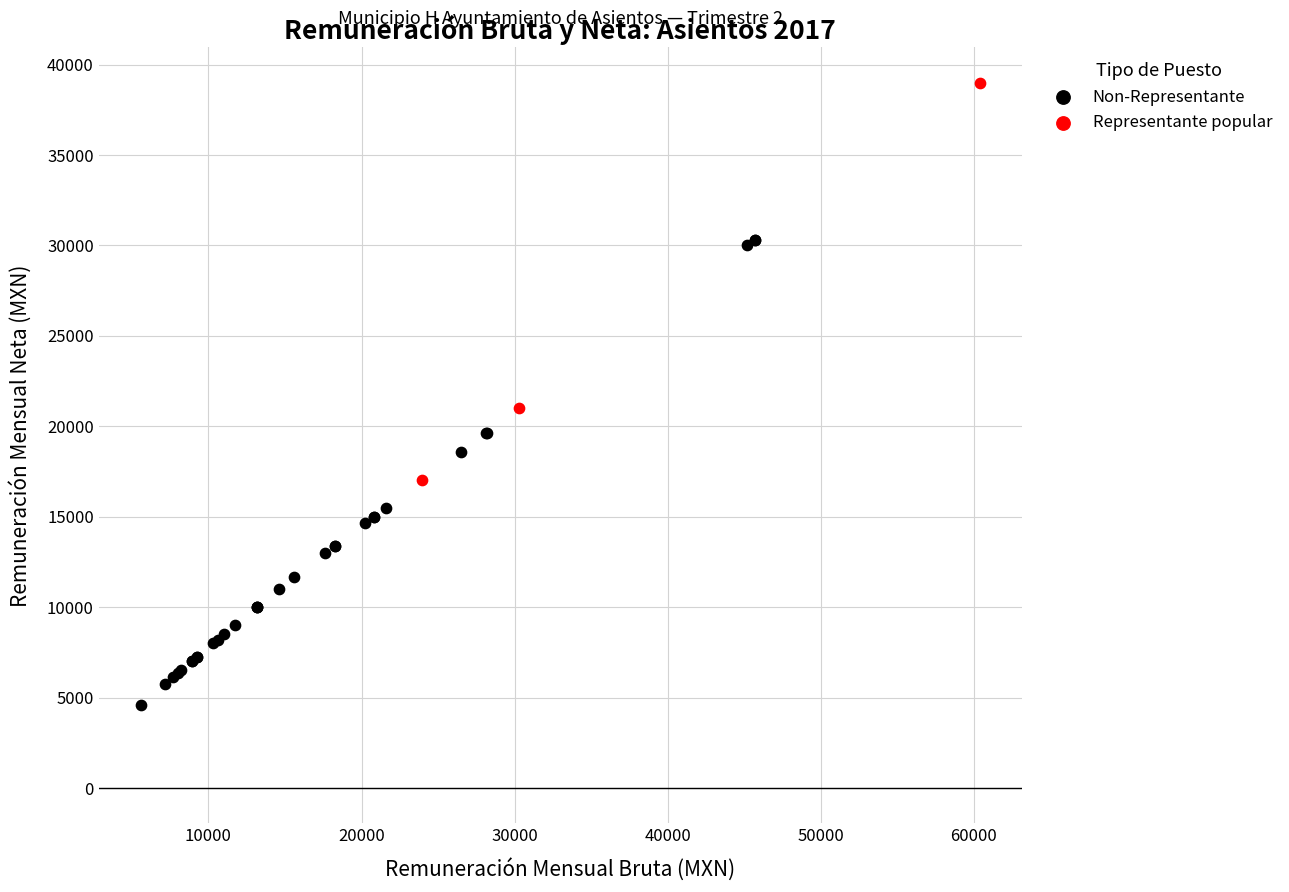

Which series contains the highest Y value?

Representante popular